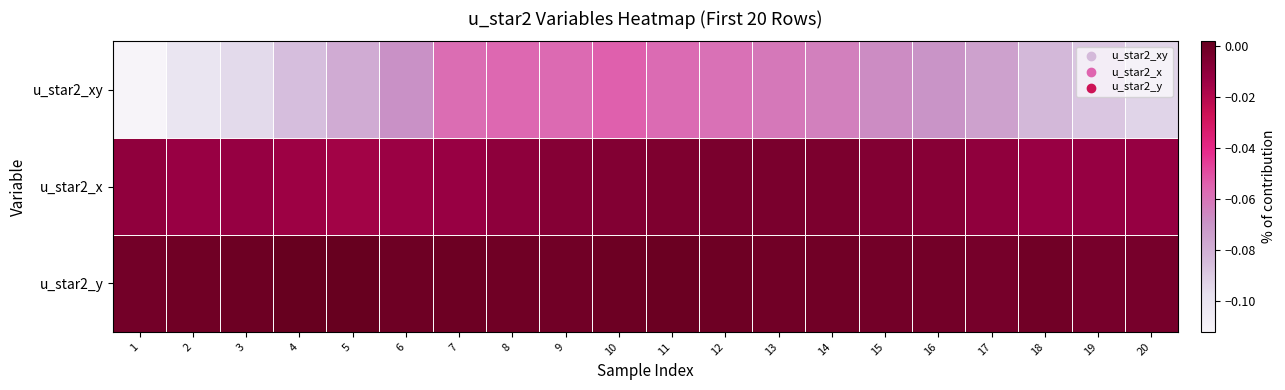

Which has a higher value, 14 or 20?

14